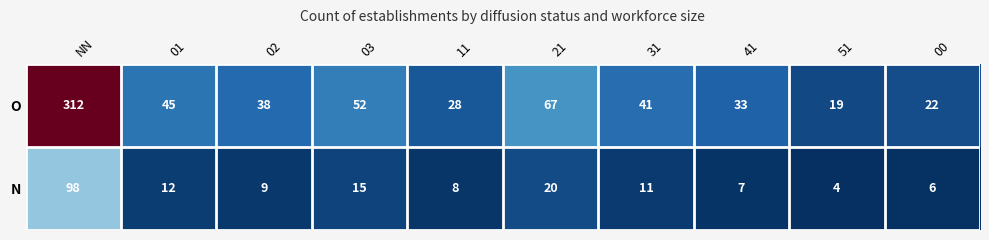

True or false: O has a value of 66 at 01.

False